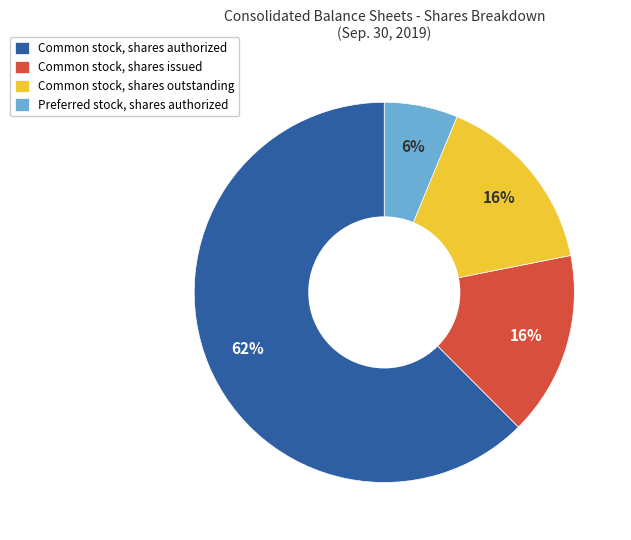

Does any single category account for the majority?

Yes